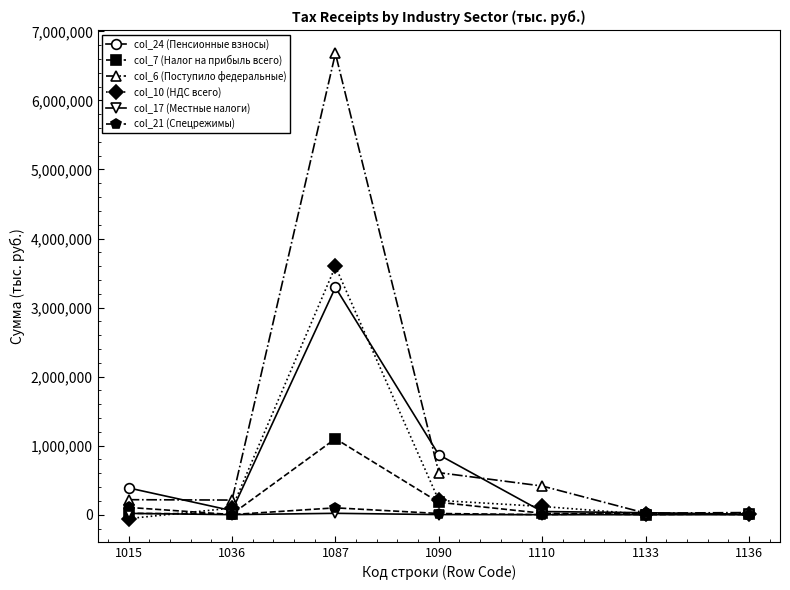

Is the value of col_10 (НДС всего) at 1087 greater than the value of col_7 (Налог на прибыль всего) at 1036?

Yes